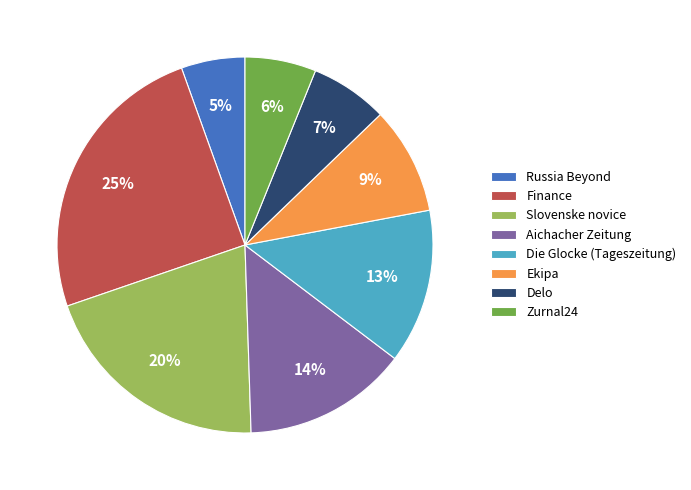

True or false: Slovenske novice accounts for 31% of the total.

False